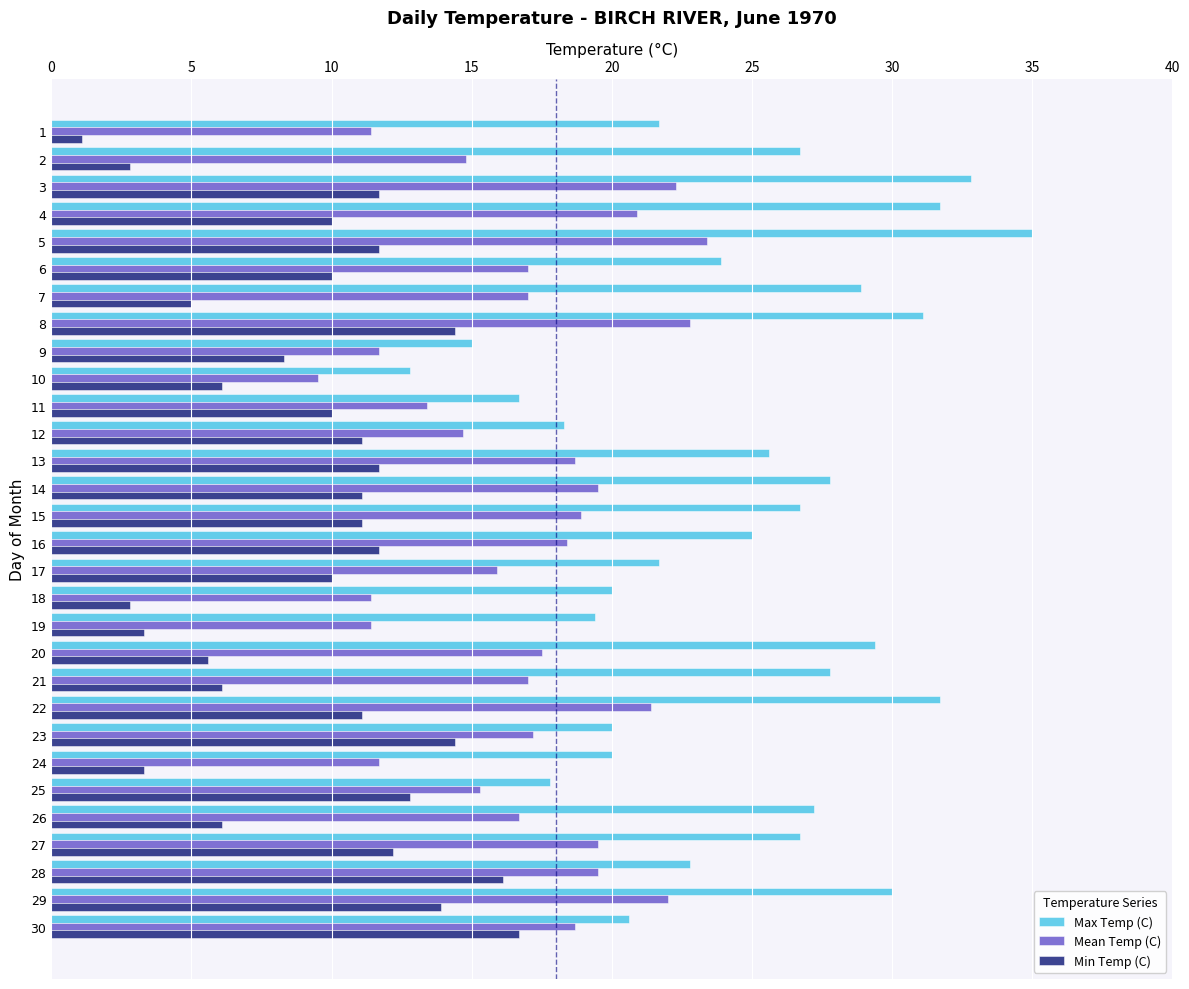

Which category has the highest value across all series?

5